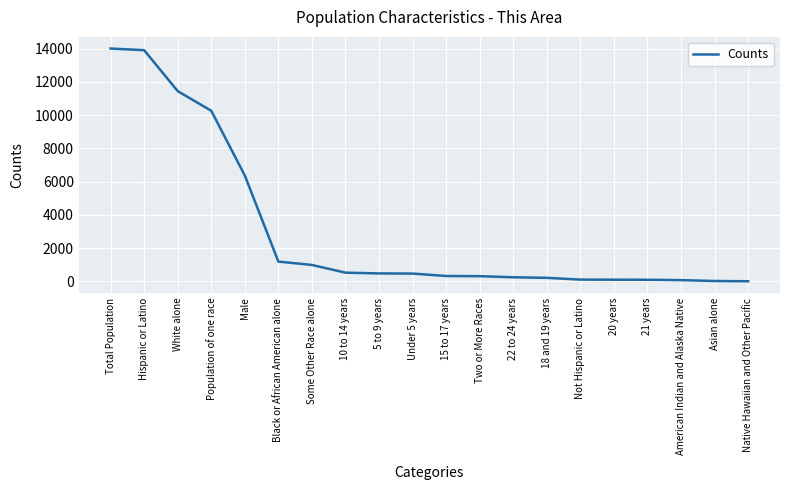

What is the greatest value displayed?

14011